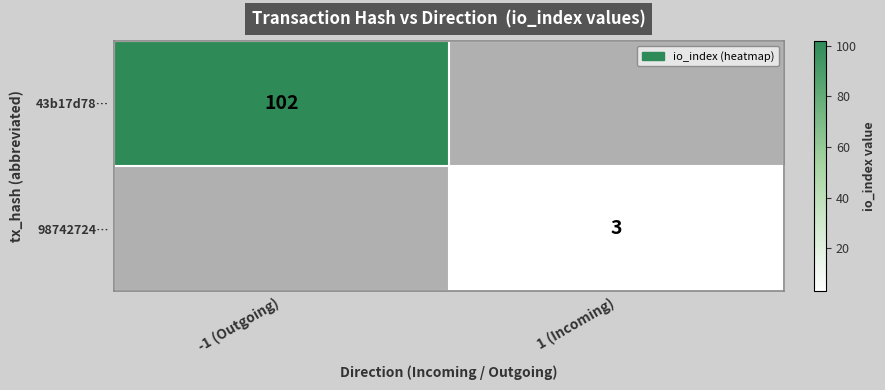

Is it true that 98742724… equals 3 at 1 (Incoming)?

True